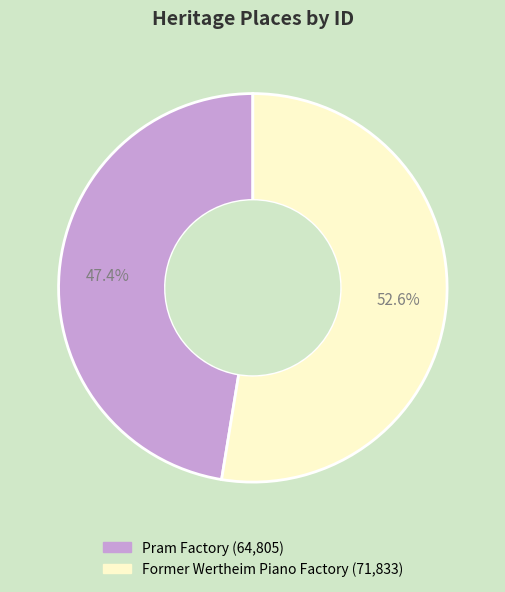

To the nearest percent, what is the difference between the largest and smallest slice percentages?

5%